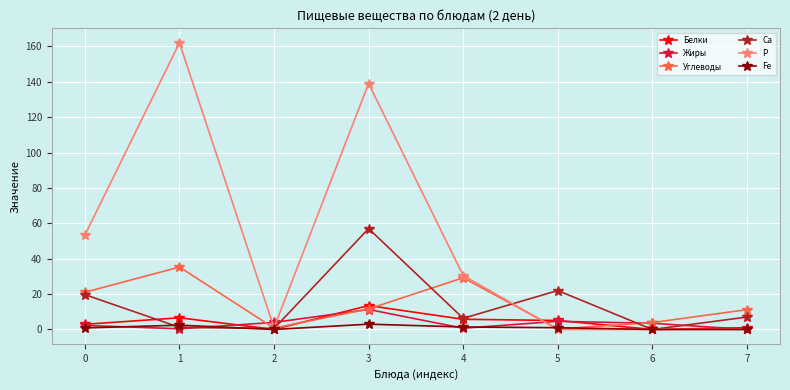

What is the maximum value shown in the chart?

162.0